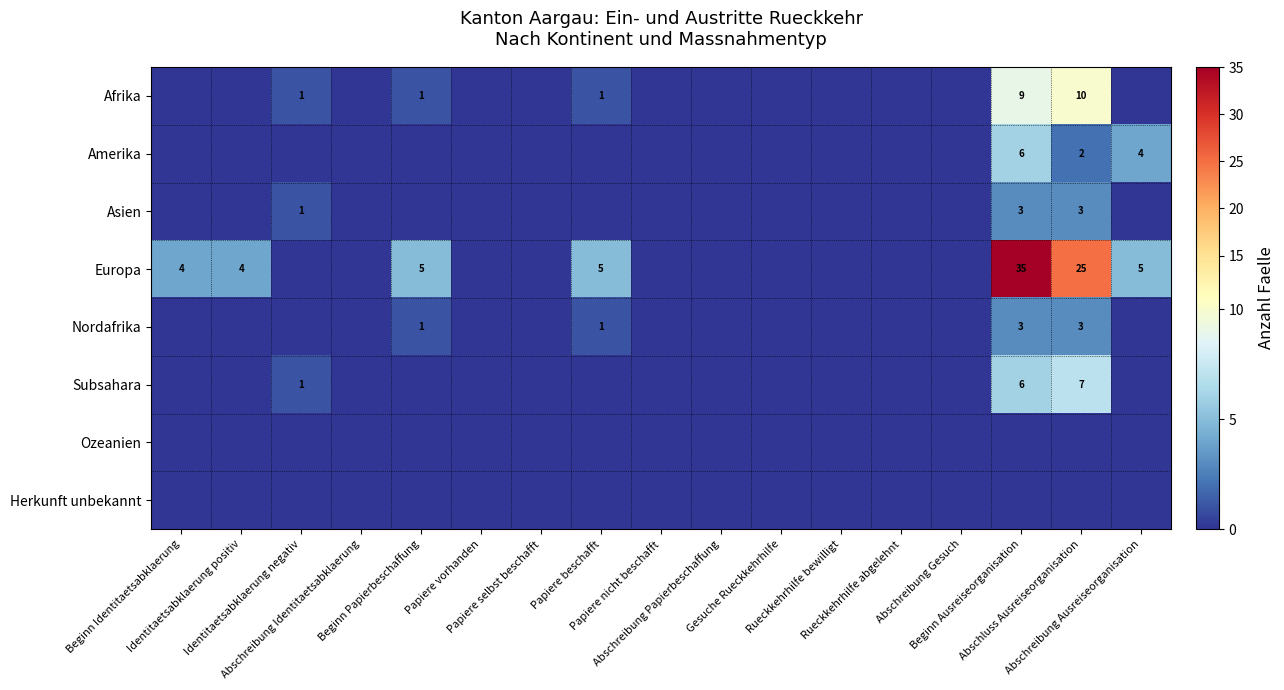

Which series has the largest total across all categories?

Europa